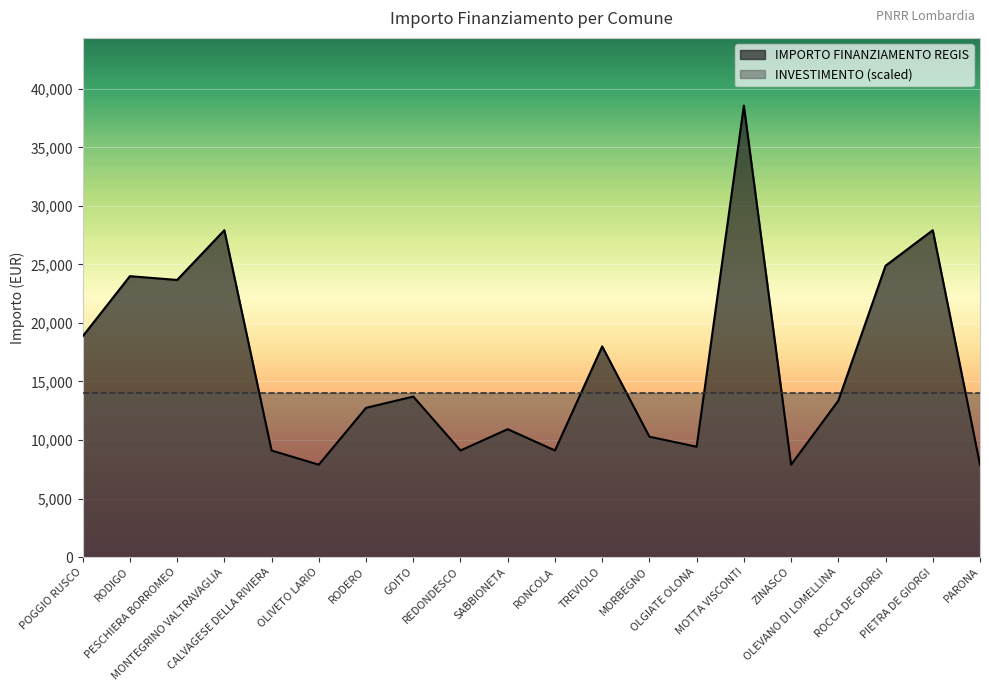

True or false: the data shows 24887 at ROCCA DE GIORGI.

True